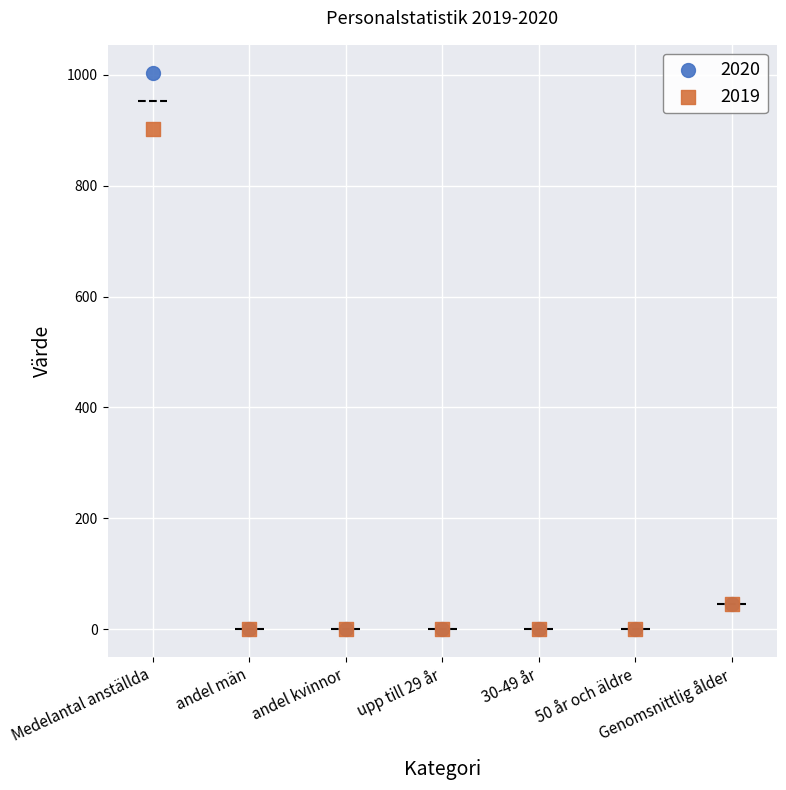

Across all series, what Y value is closest to 502?

903.0